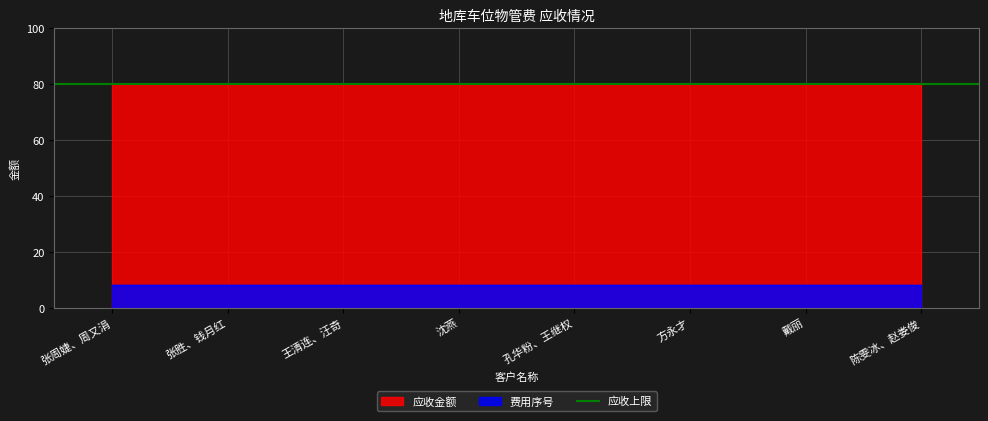

What value does the 应收金额 series have at 戴丽?

80